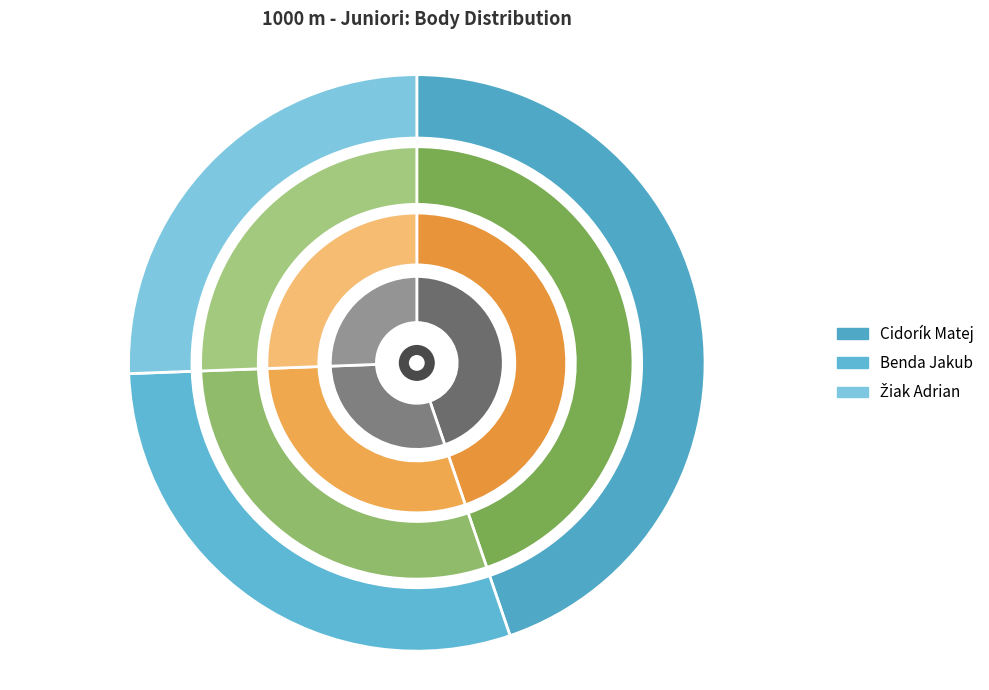

What percentage is NOT represented by Žiak Adrian?

74.4%